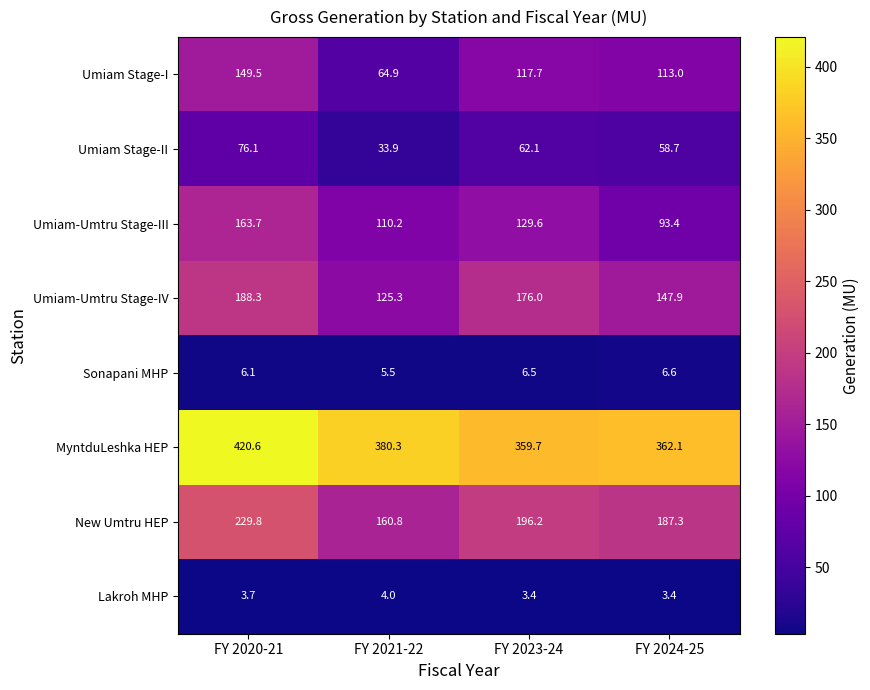

List the series in order of their peak value, highest first.

MyntduLeshka HEP, New Umtru HEP, Umiam-Umtru Stage-IV, Umiam-Umtru Stage-III, Umiam Stage-I, Umiam Stage-II, Sonapani MHP, Lakroh MHP